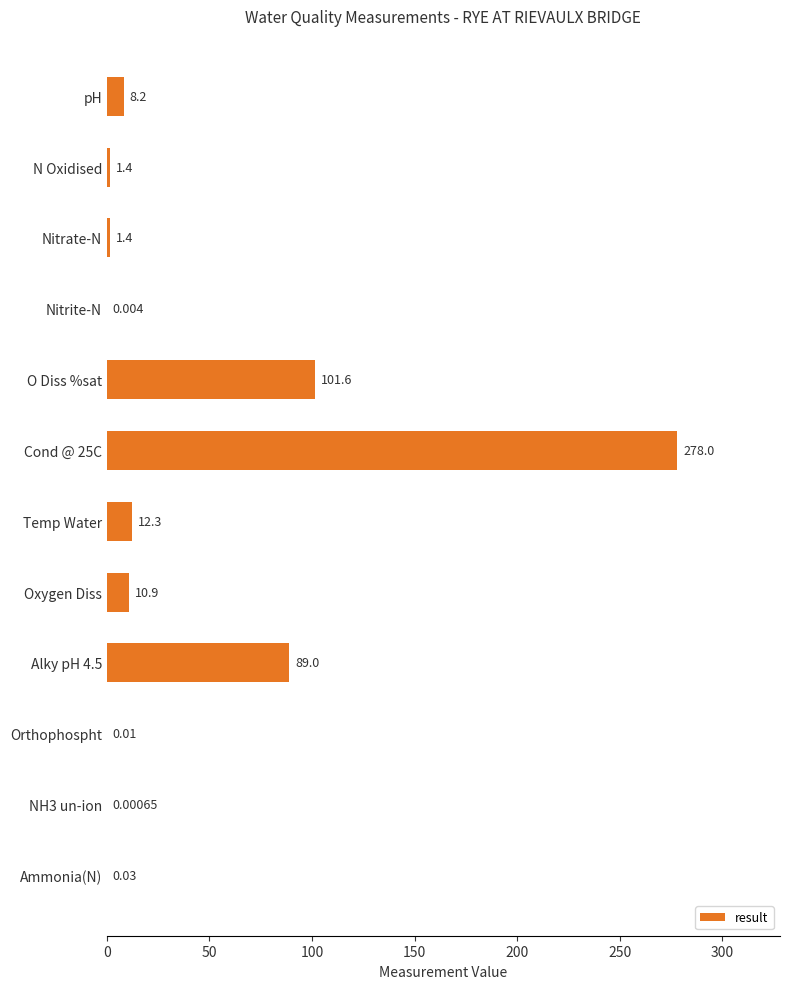

At which label is the value closest to 139?

O Diss %sat